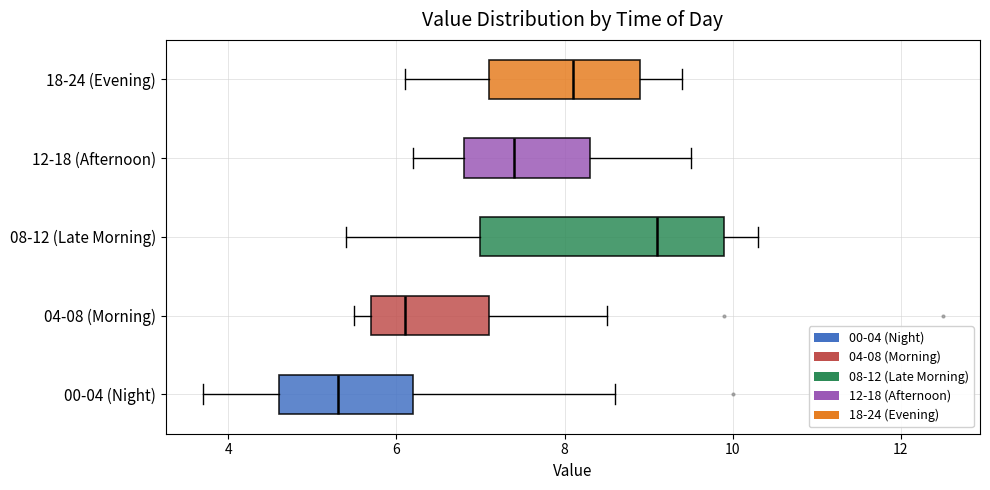

Which box has the furthest to the left median line?

00-04 (Night)